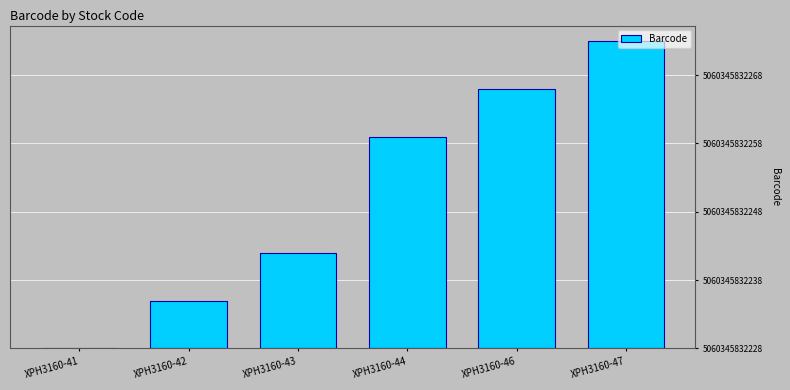

Count the number of values greater than 31.

2